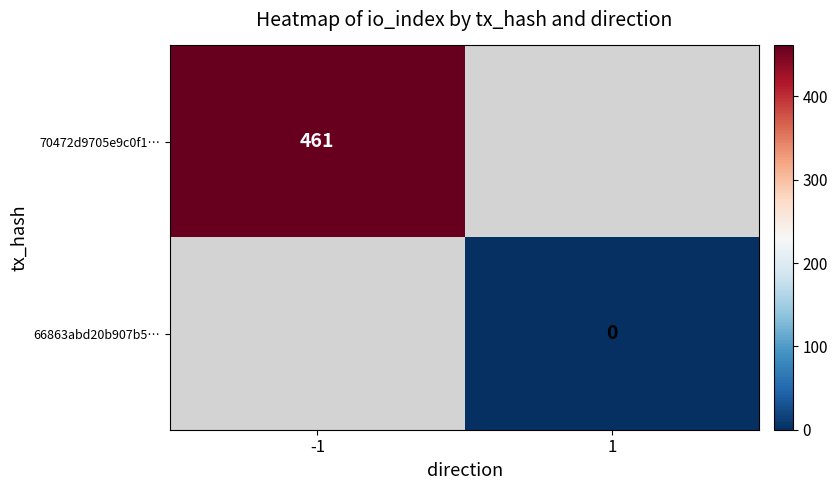

Is it true that 70472d9705e9c0f1… equals 693 at -1?

False